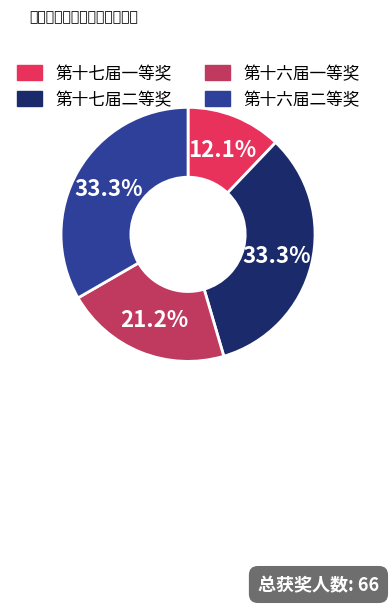

To the nearest percent, what portion does 第十六届二等奖 represent?

33%